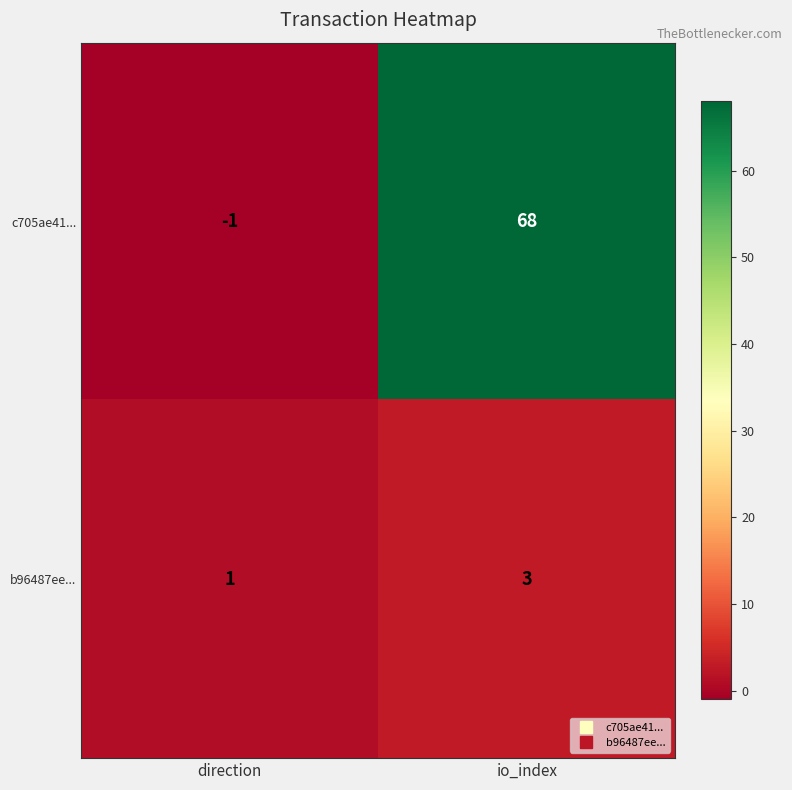

Reading left to right, extract all data points from this chart.

c705ae41...: direction=-1	io_index=68
b96487ee...: direction=1	io_index=3